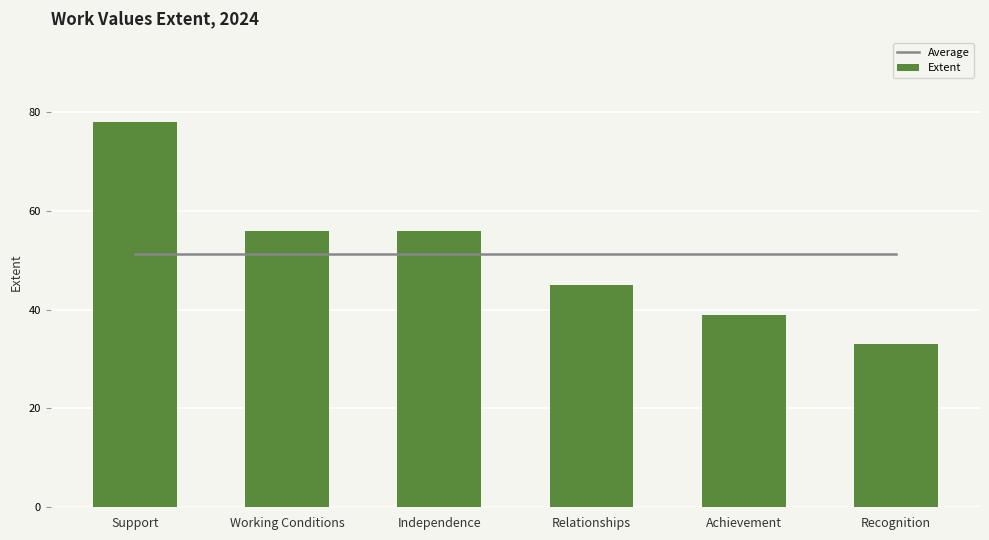

What is the sum of all Average values?

307.0